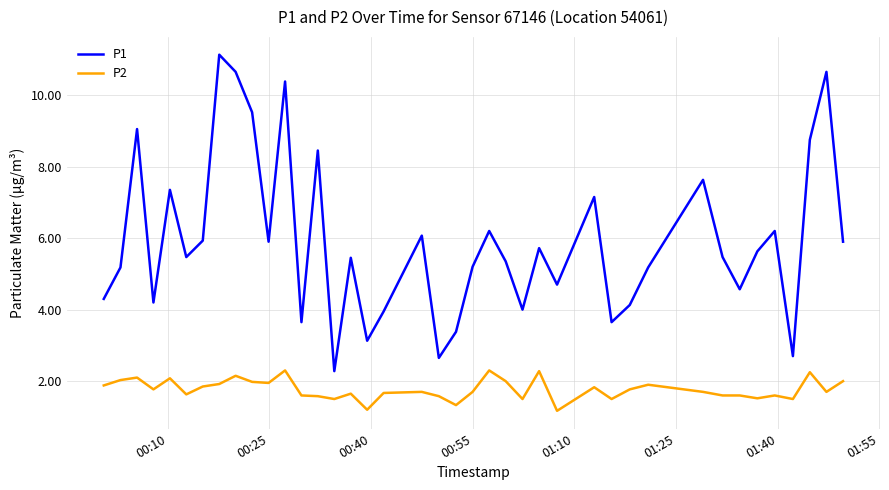

What is the difference between the maximum and minimum values in the P2 series?

1.1